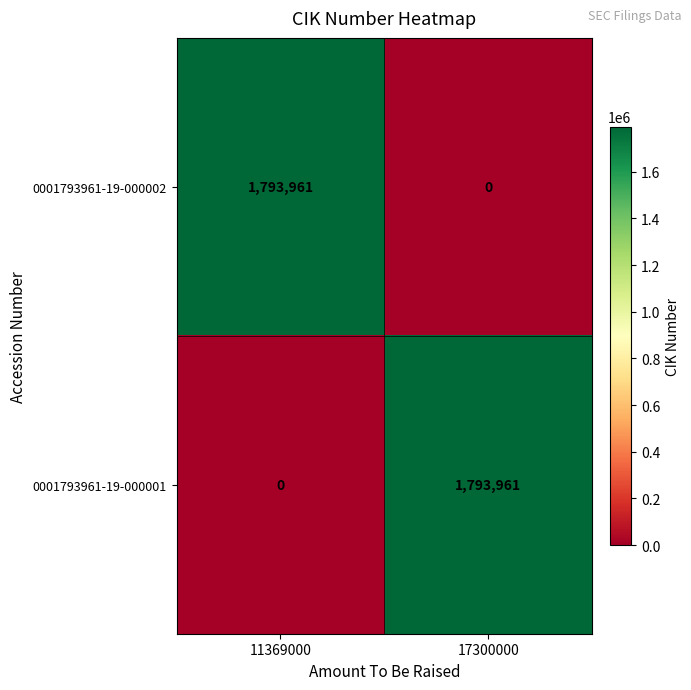

What is the greatest value displayed?

1793961